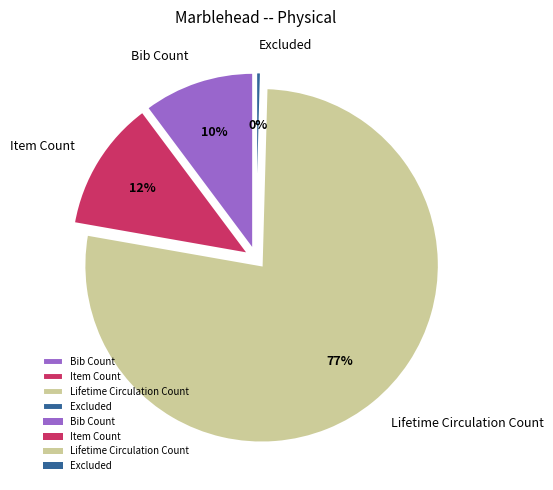

To the nearest percent, what portion does Lifetime Circulation Count represent?

77%